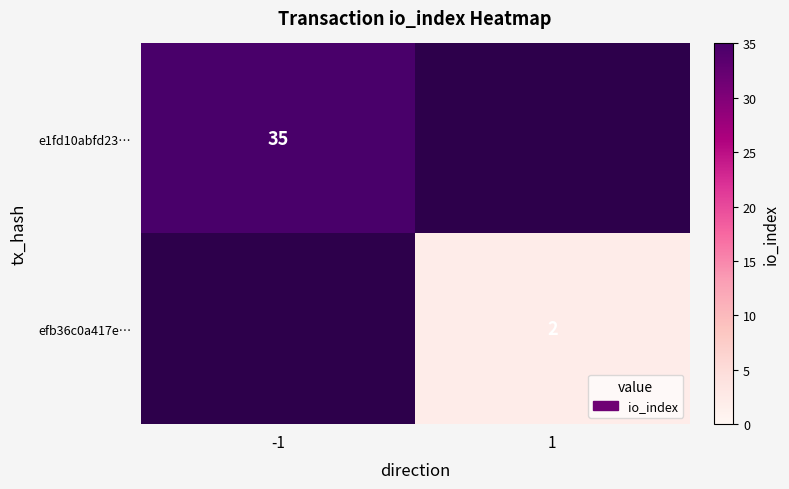

True or false: efb36c0a417e… has a value of 2 at 1.

True